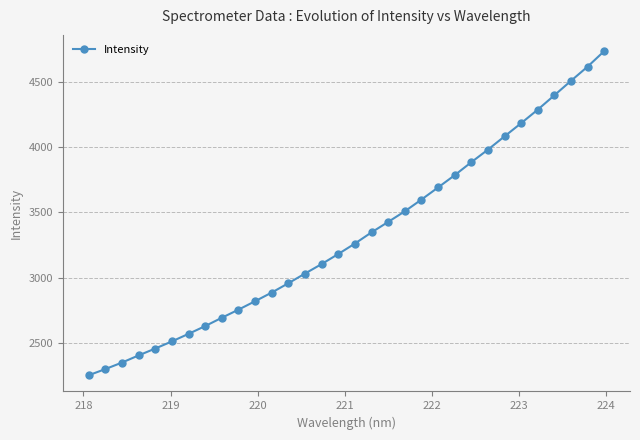

What is the difference between the maximum and minimum values?

2475.2